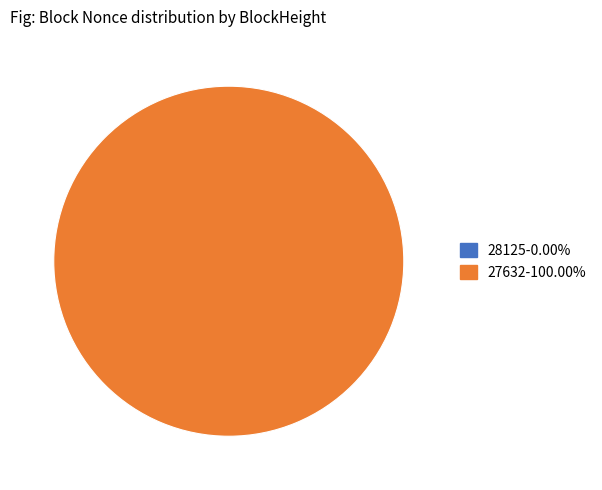

The 27632 slice represents 100% of the pie. True or false?

True